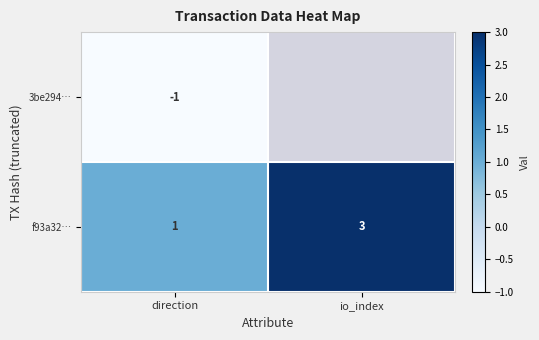

Is it true that f93a32… equals 3 at io_index?

True